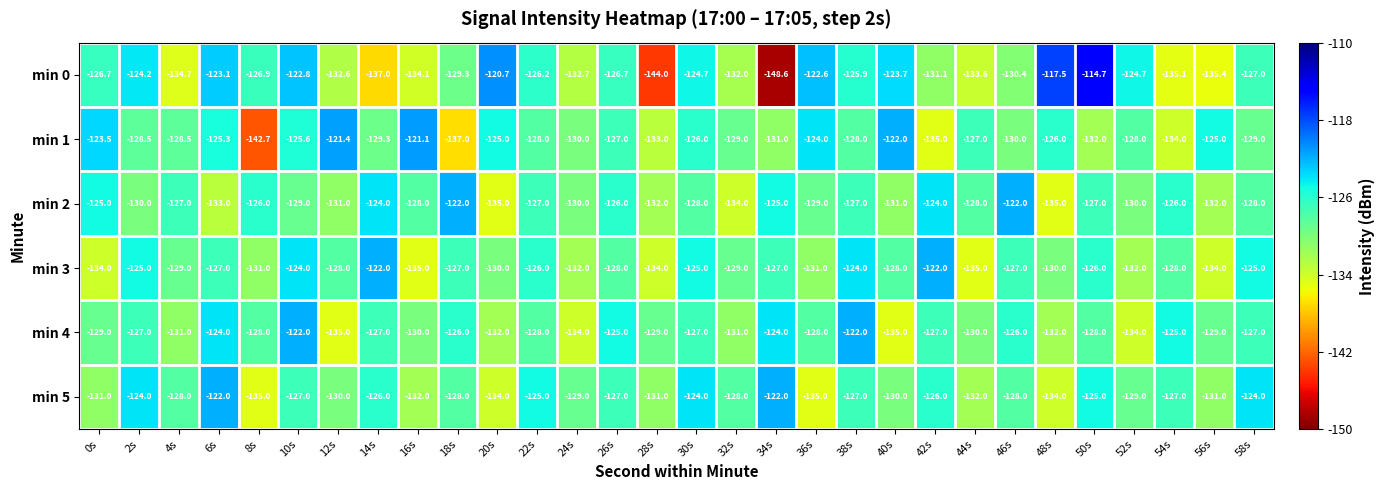

The value of min 3 at 14s is -122.0. True or false?

True